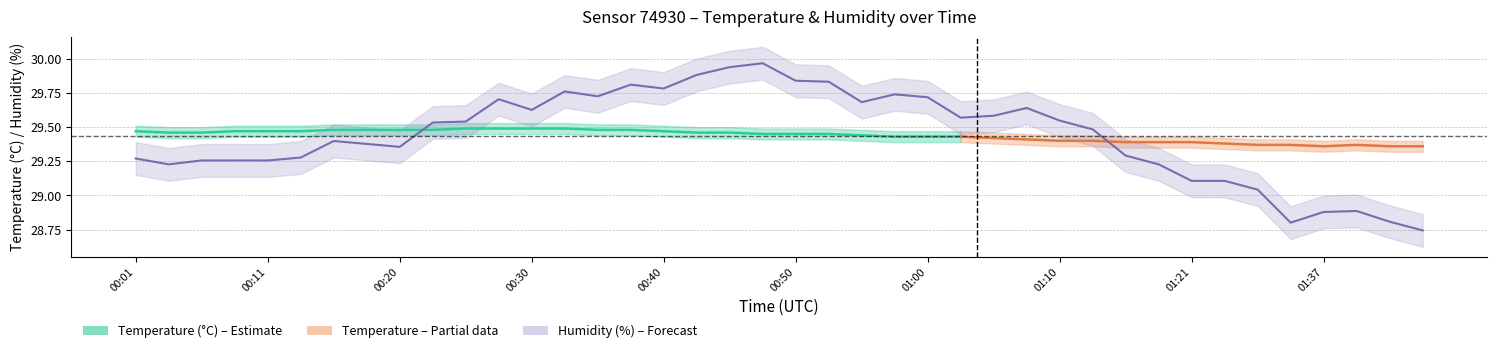

The value at 00:35 is 29.7. True or false?

True